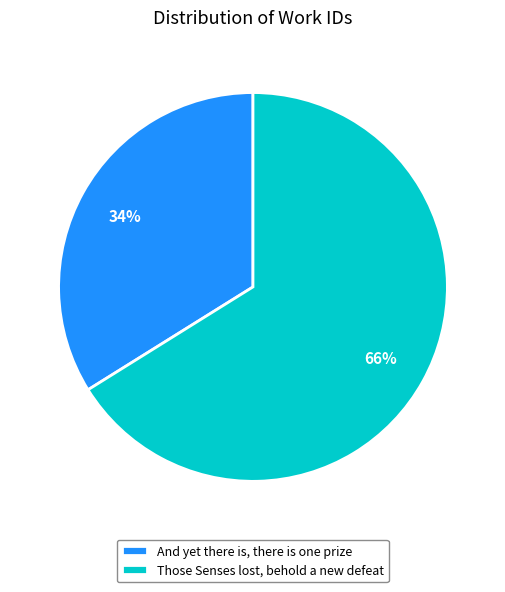

To the nearest percent, what is the combined percentage of Those Senses lost, behold a new defeat and And yet there is, there is one prize?

100%